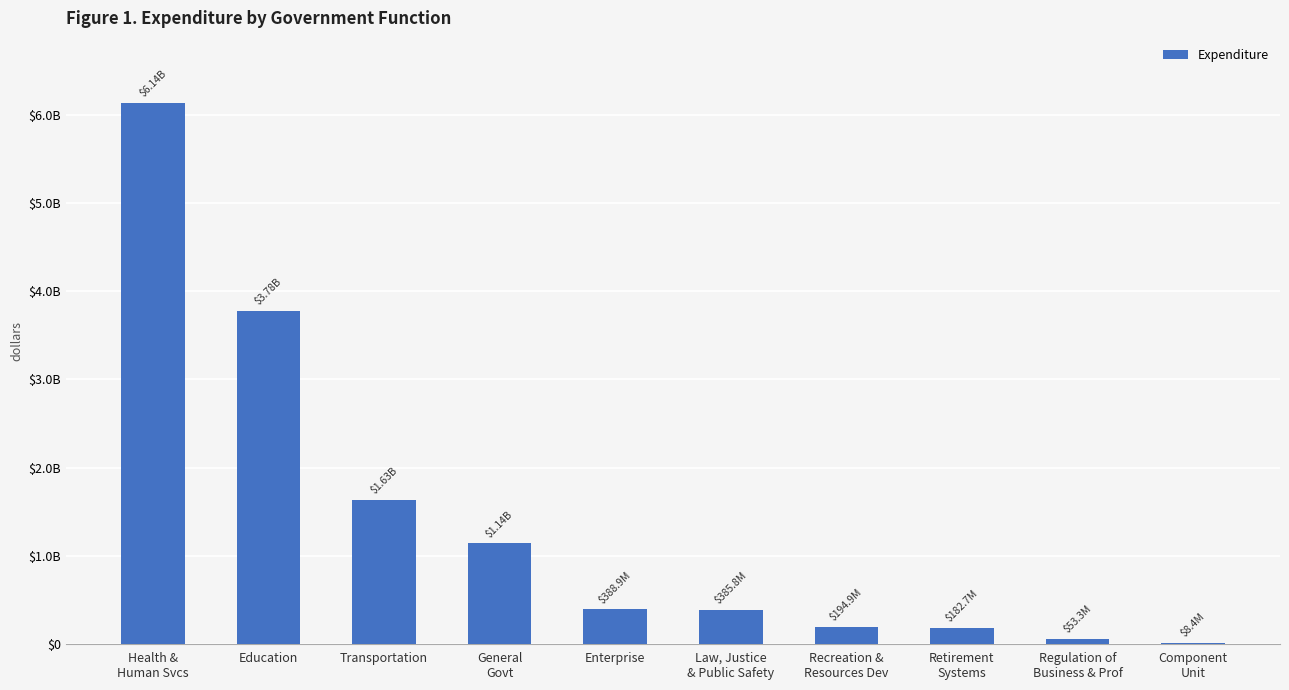

Reading right to left, list all the values displayed in this chart.

8373281.0	53317196.4	182700748.8	194905046.8	385813151.1	388908133.2	1138756937.2	1633258081.2	3778693348.4	6141180905.9